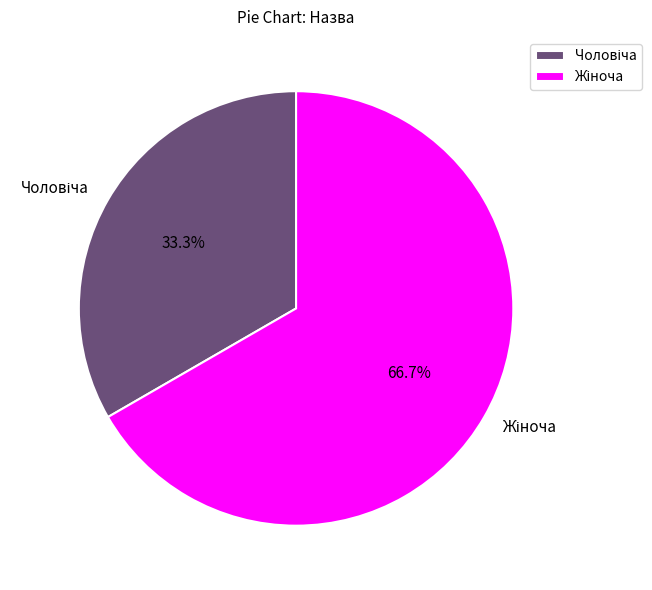

Does any single category account for the majority?

Yes